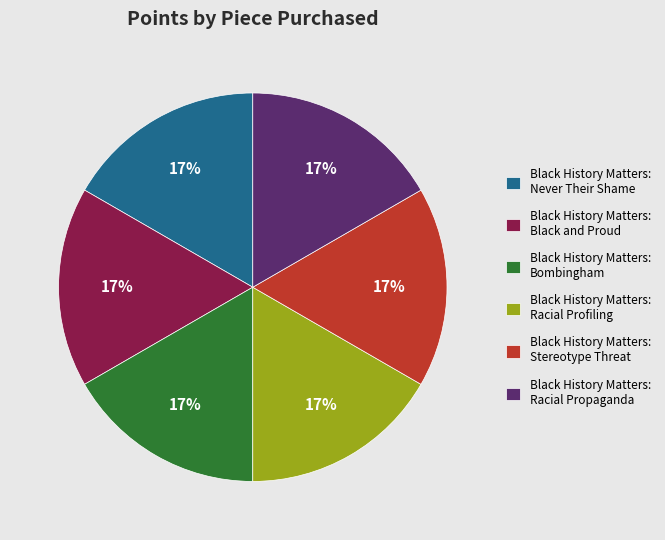

Does Black History Matters: Bombingham represent more than half of the total?

No